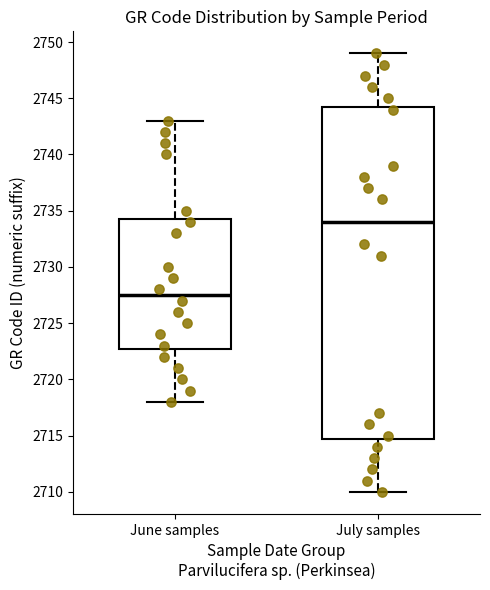

Which box's median line is the lowest?

June samples